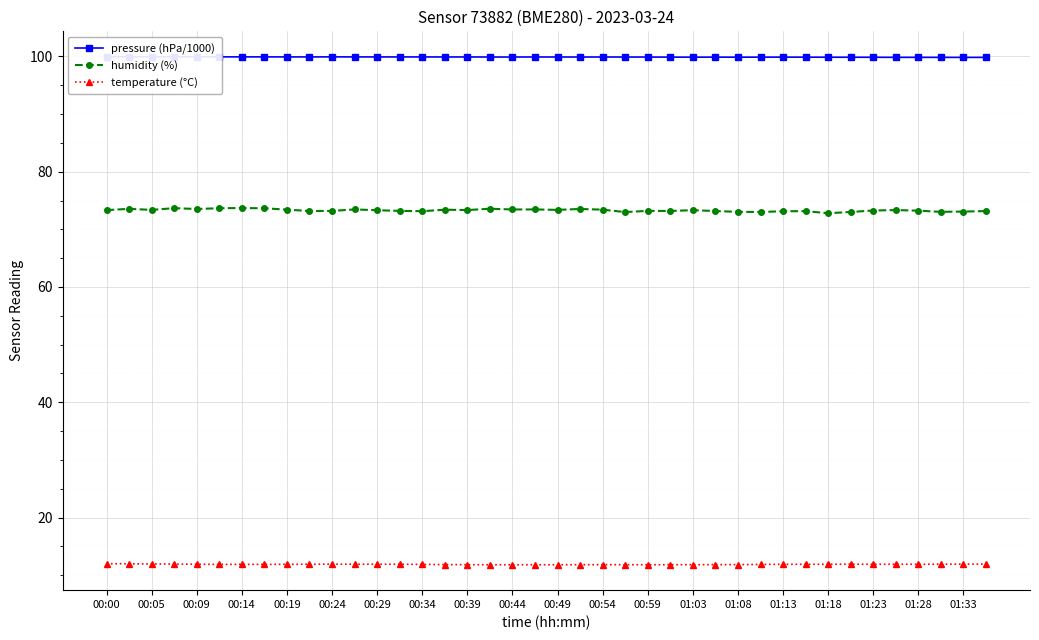

True or false: humidity (%) has more than 2 interior local peaks.

True